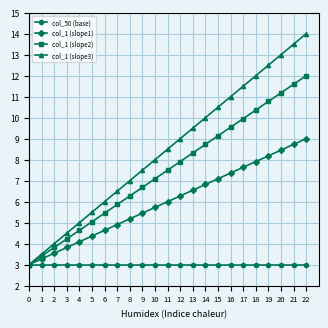

The value of col_1 (slope1) at 6 is 4.6. True or false?

True